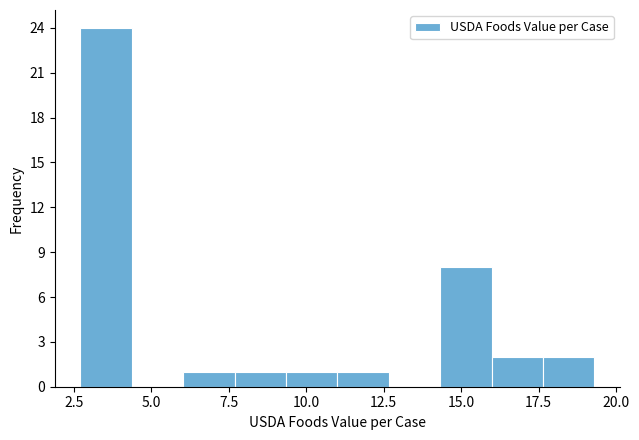

Around what value on the x-axis is the tallest bar? Give the approximate position of its centre, as read against the axis.

3.5